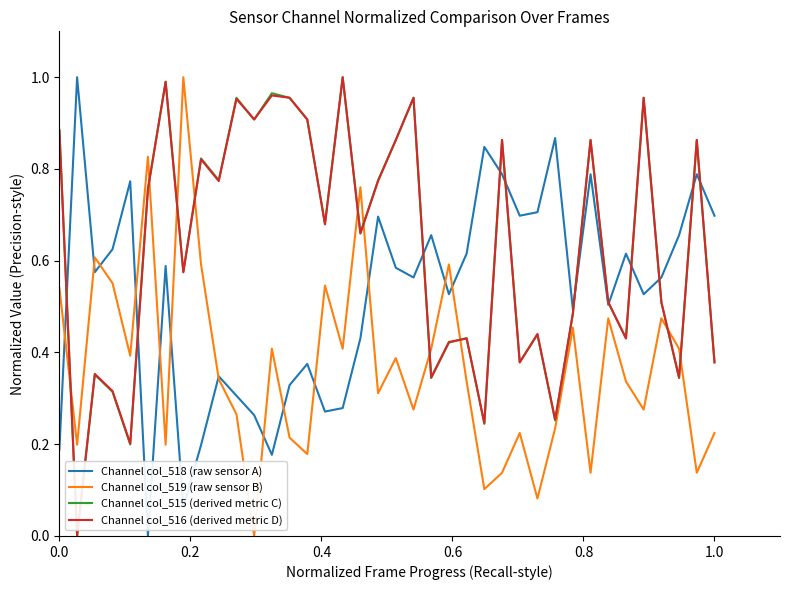

What is the sum of all Channel col_515 (derived metric C) values?

24.0